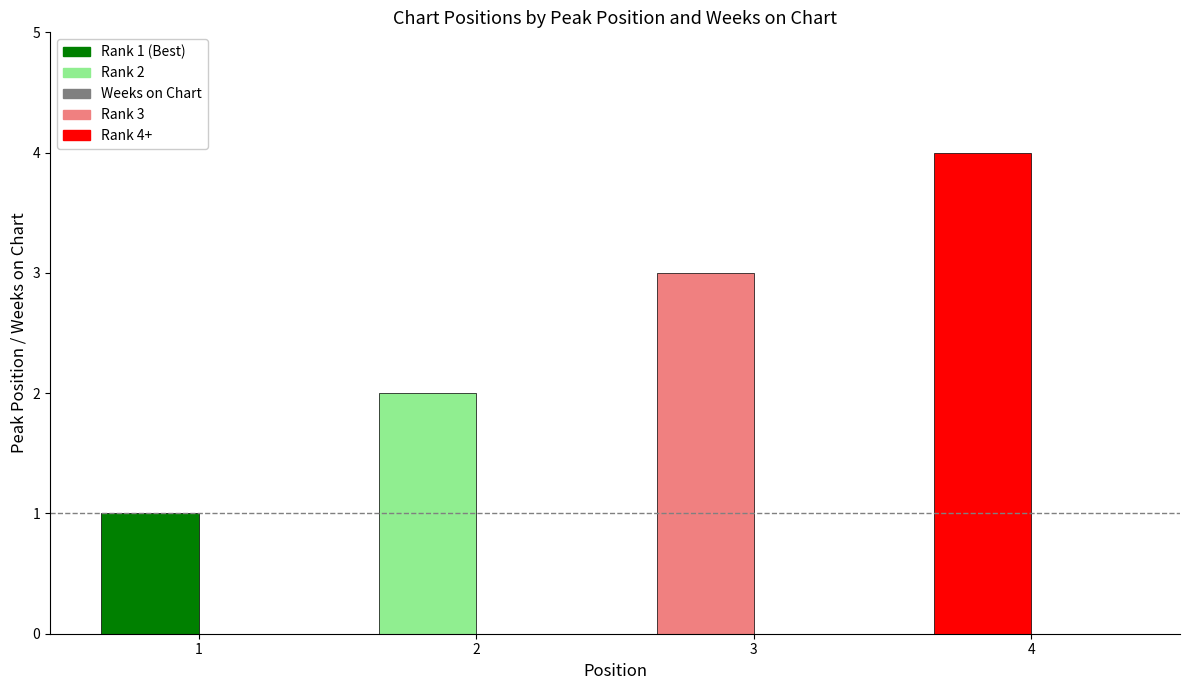

Rank the categories by value from lowest to highest.

1, 2, 3, 4